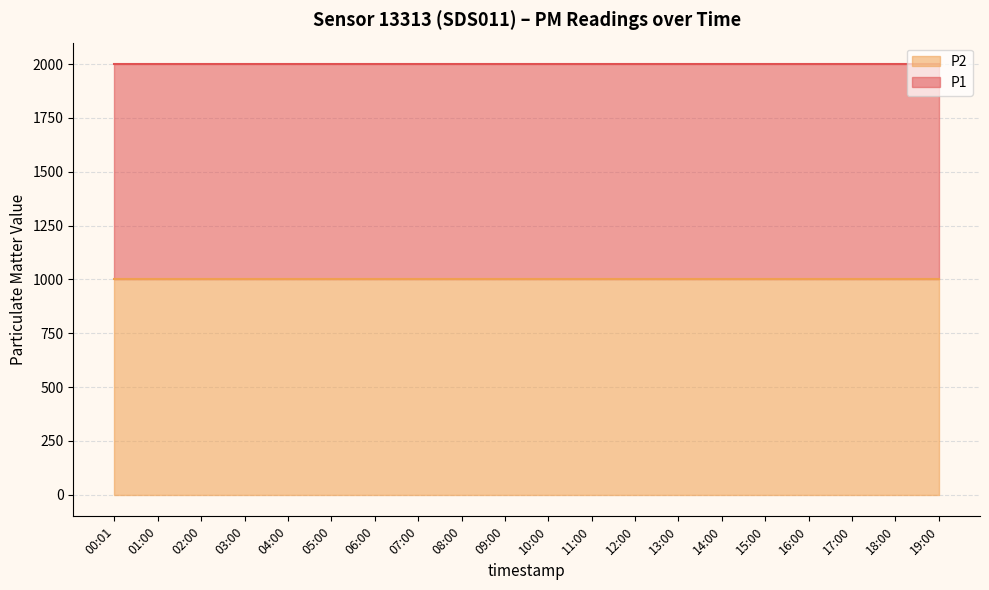

What position from the left is 02:00?

3